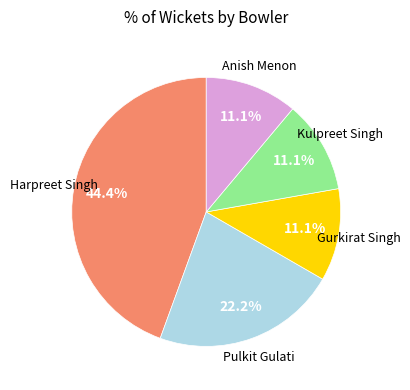

Is there any slice that represents more than half of the pie?

No